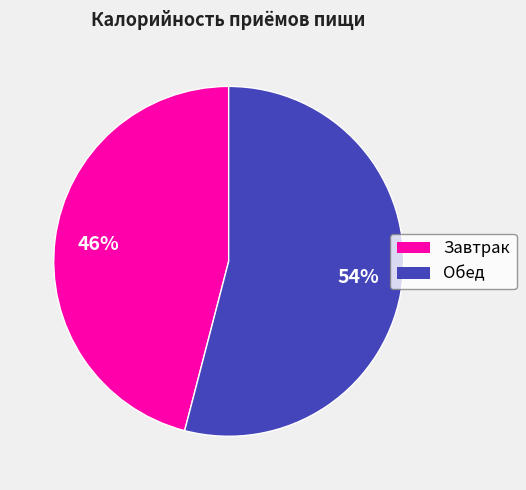

What is the ratio of the value at Завтрак to the value at Обед?

0.9